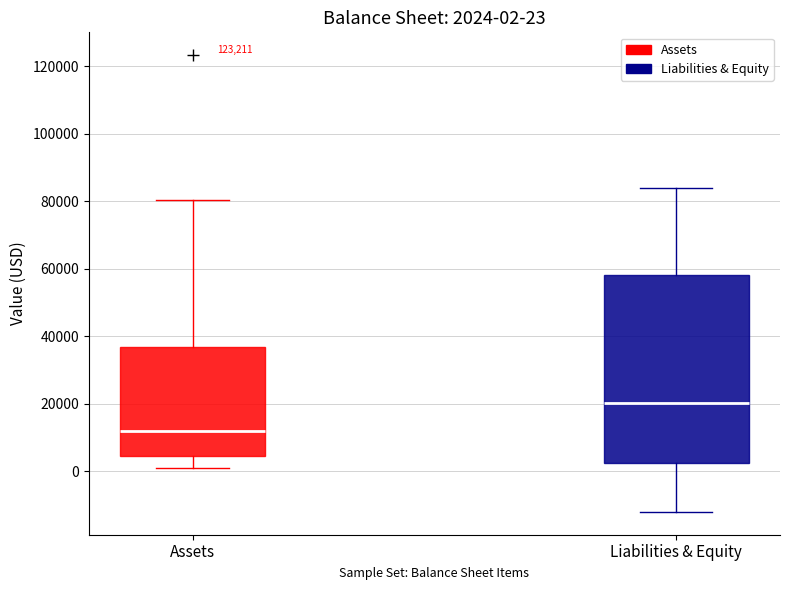

Which box has the lowest median line?

Assets